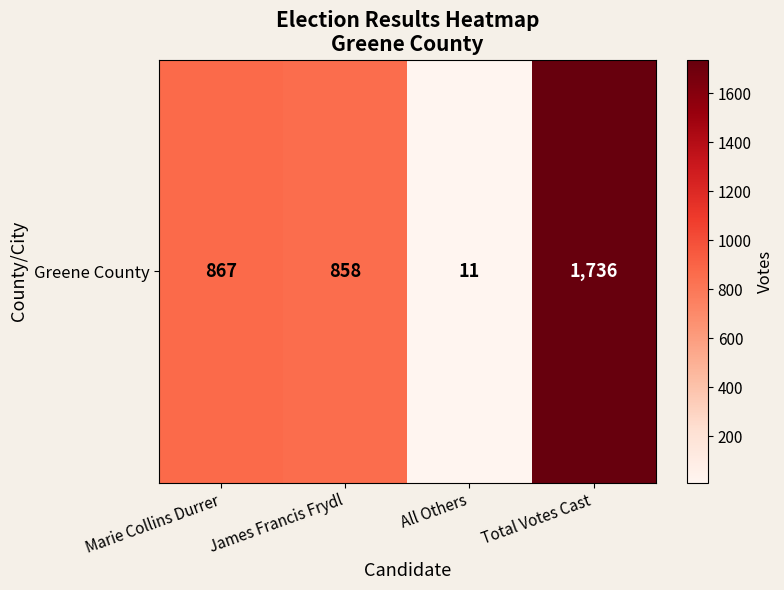

List the labels in order of value, smallest first.

All Others, James Francis Frydl, Marie Collins Durrer, Total Votes Cast